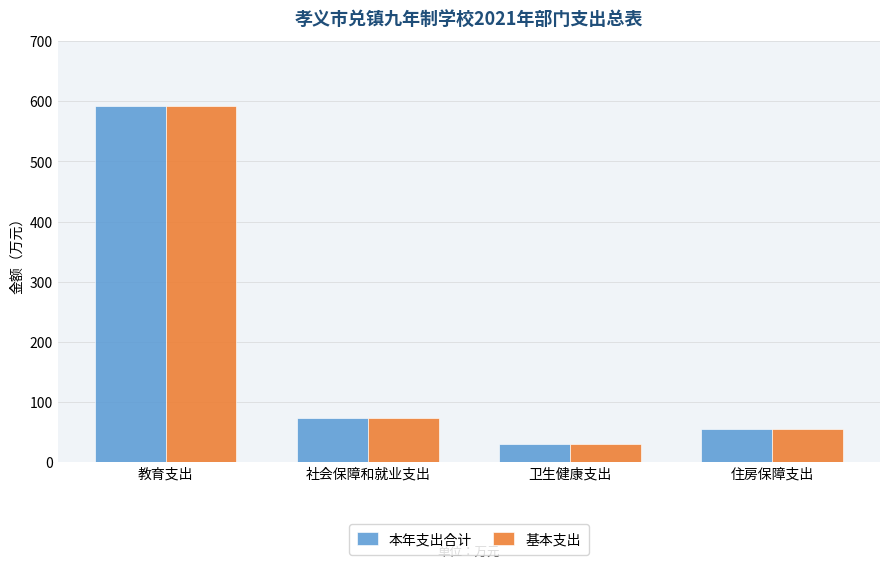

The 基本支出 series shows 29.6 at 卫生健康支出. True or false?

True